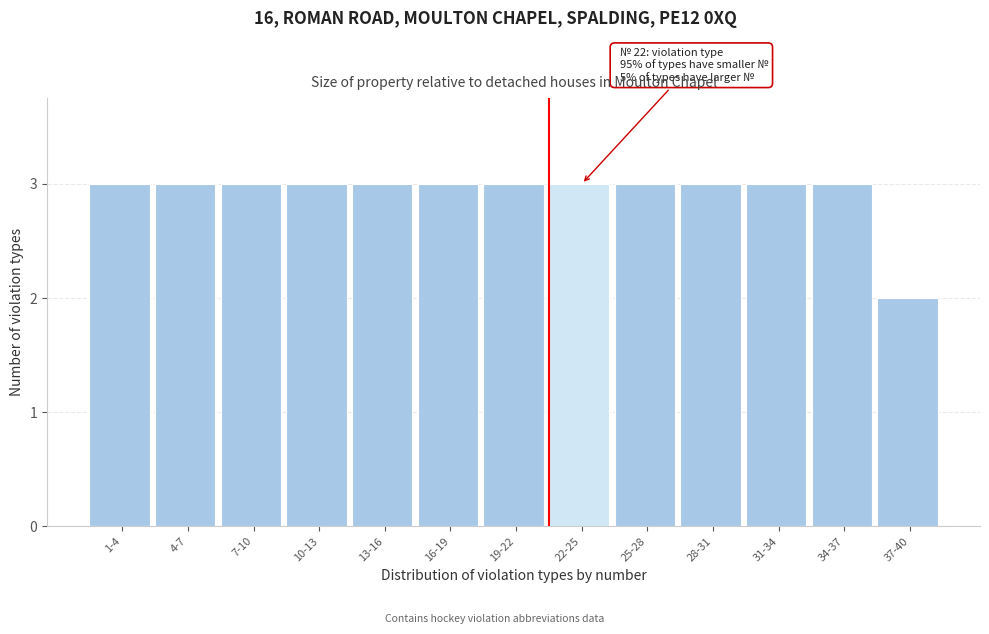

Reading left to right, extract all data points from this chart.

3	3	3	3	3	3	3	3	3	3	3	3	2